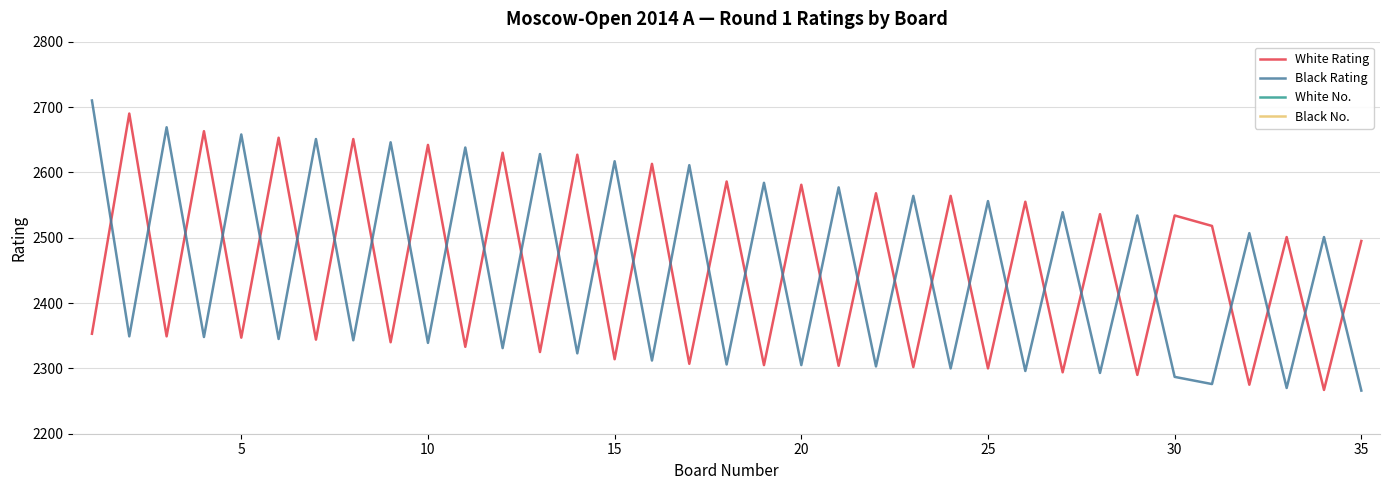

True or false: Black No. and Black Rating intersect in this chart.

False